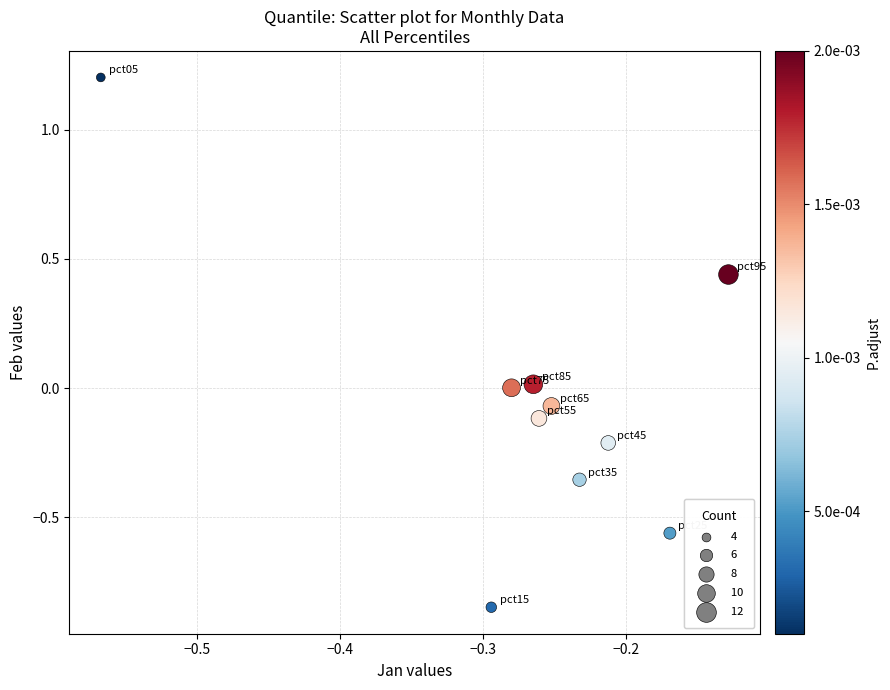

What is the range of Y values (max minus min)?

2.1